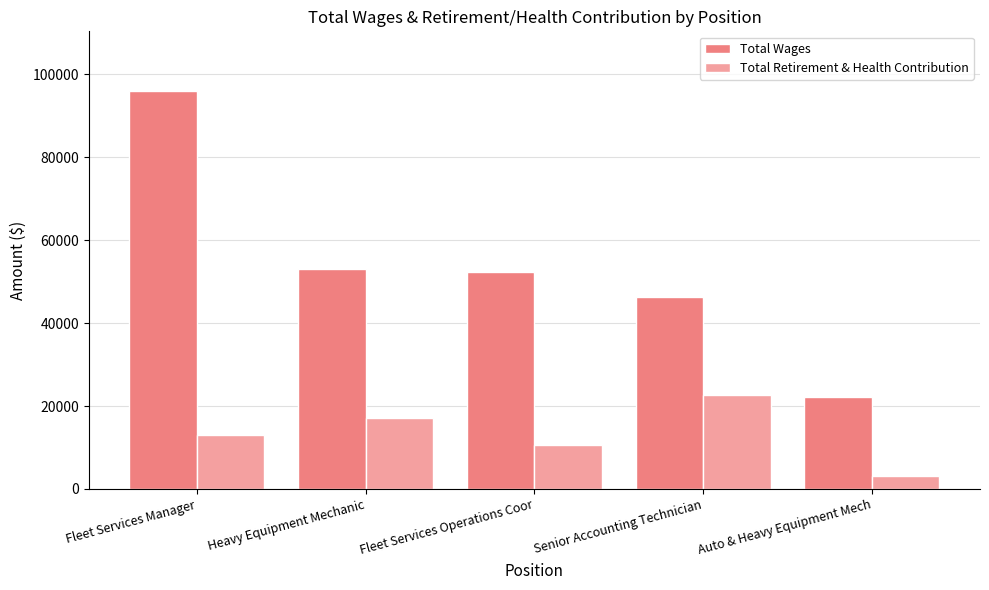

Where does the Total Wages series first go above 52281?

Fleet Services Manager